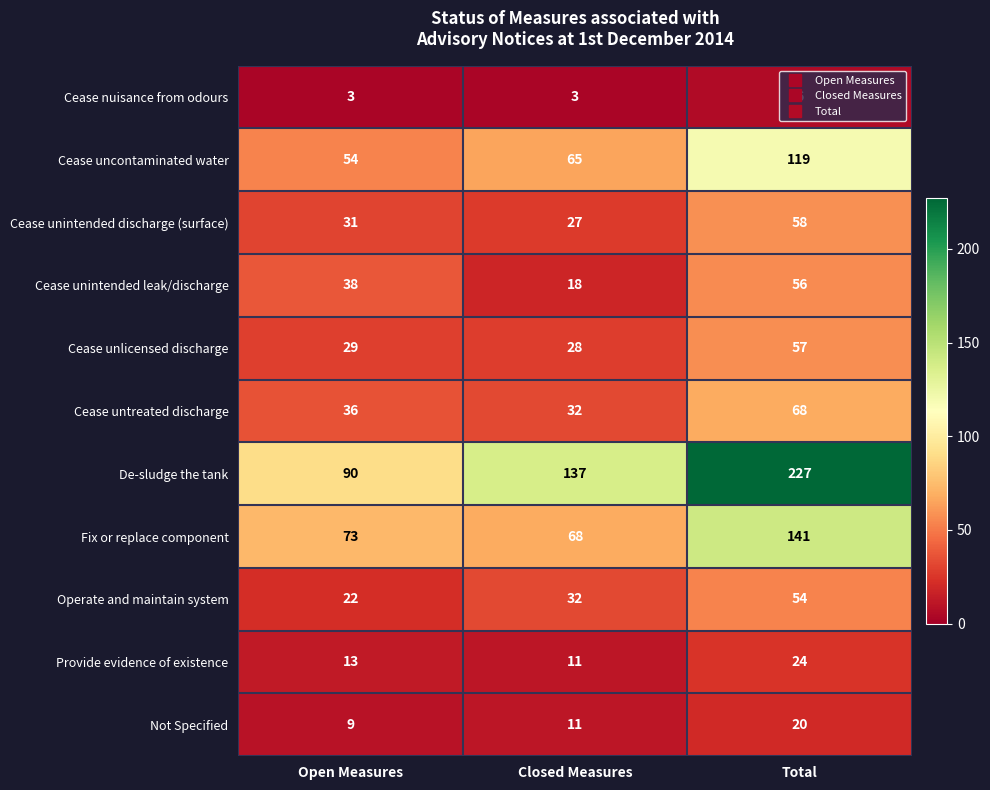

Is it true that Cease unintended discharge (surface) equals 31 at Open Measures?

True